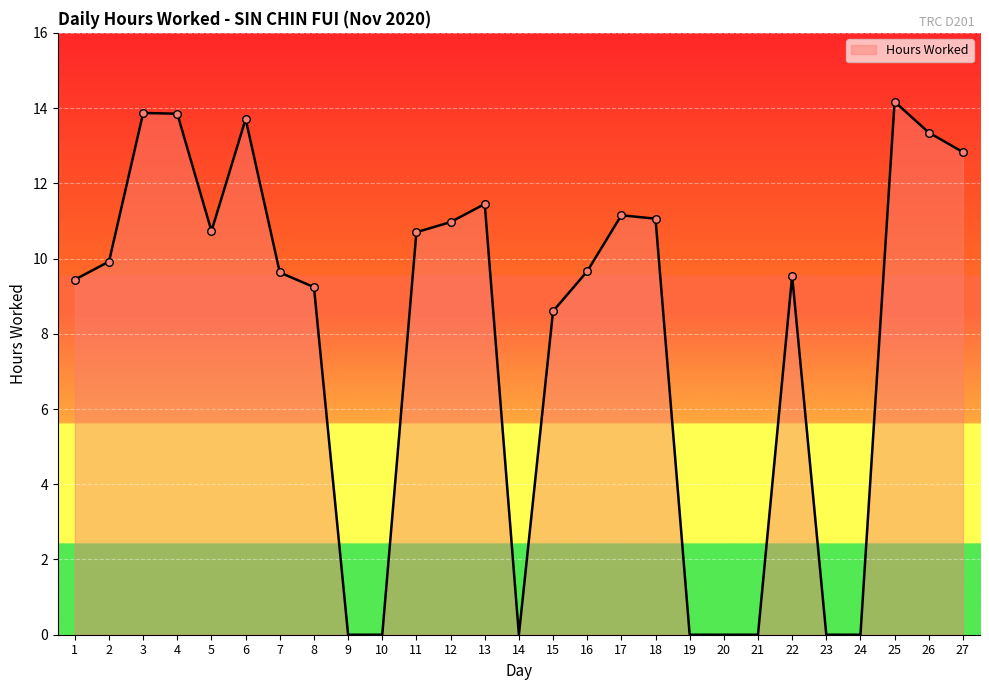

Which has a higher value, 6 or 12?

6